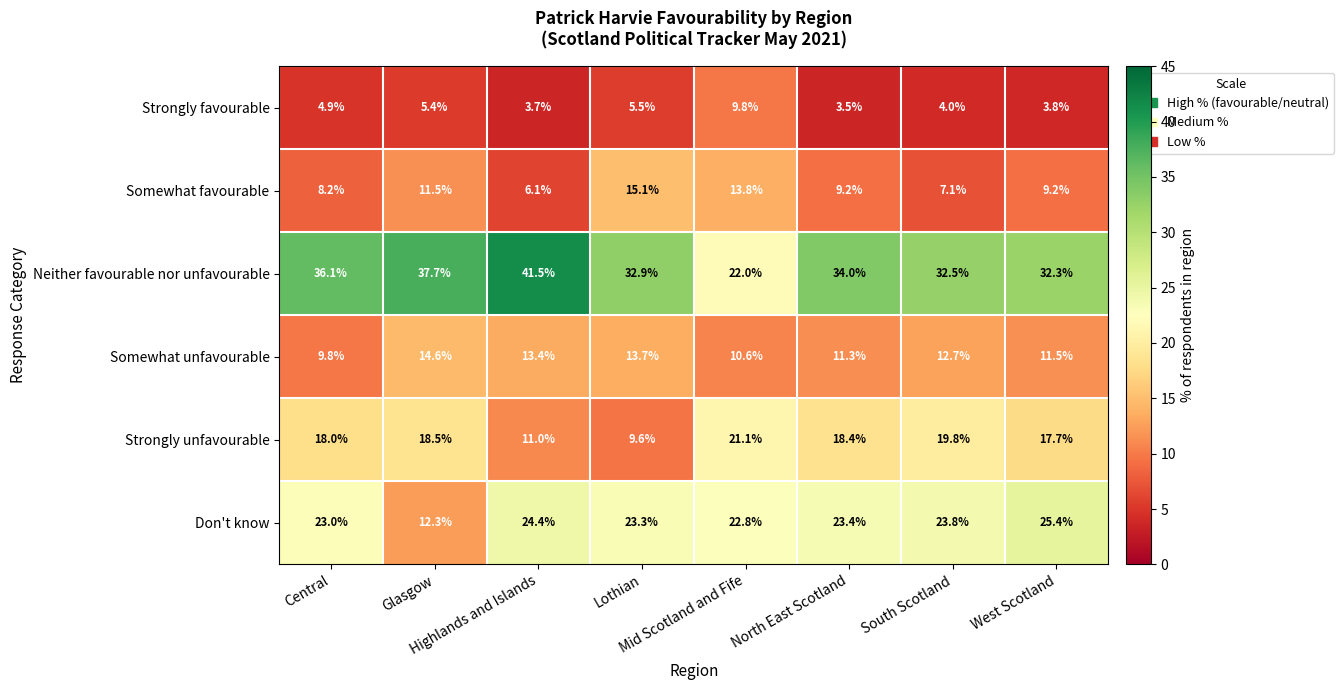

What is the maximum value shown in the chart?

41.5